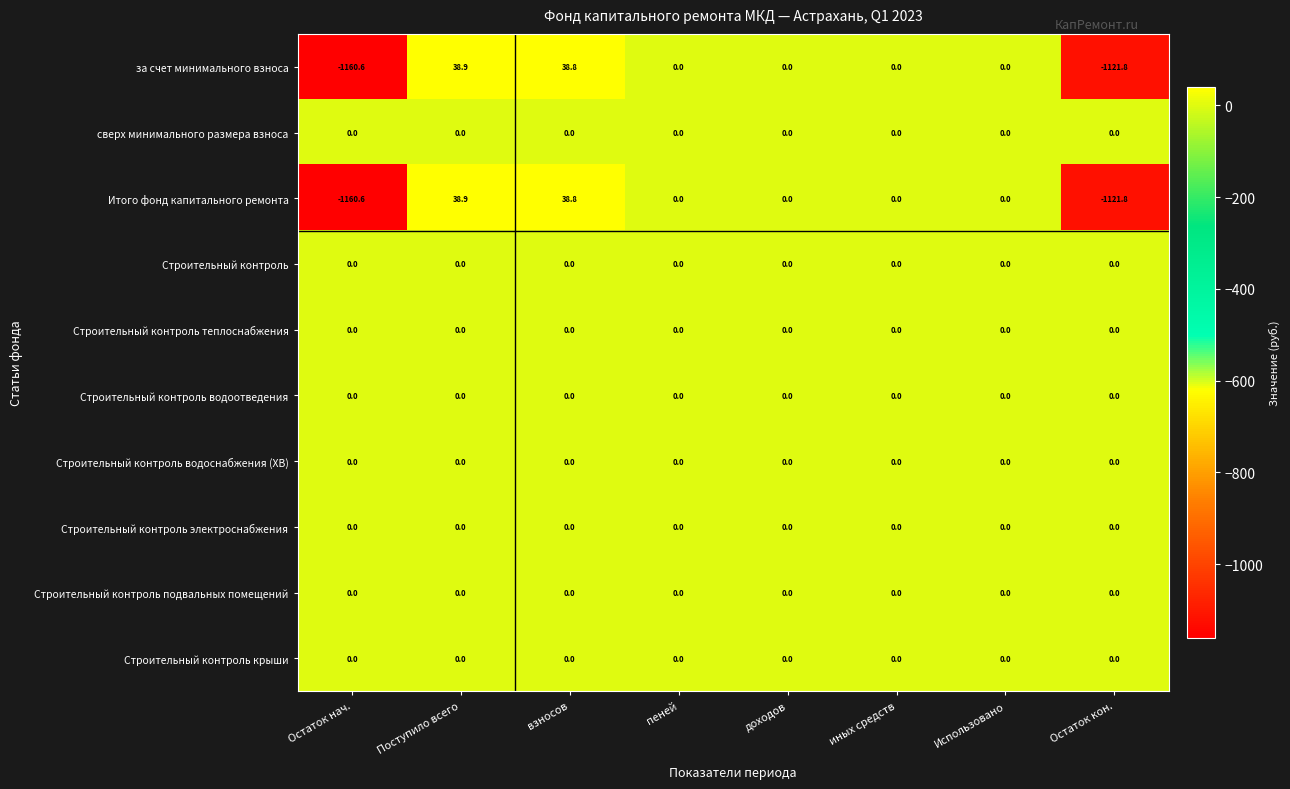

Which label corresponds to the smallest value in the chart?

Остаток нач.